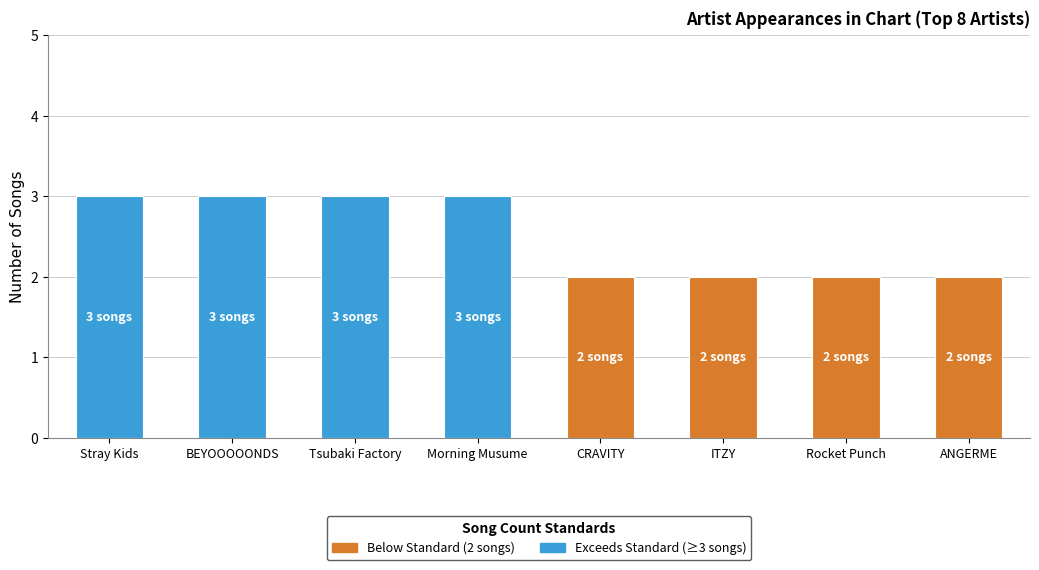

What is the greatest value displayed?

3